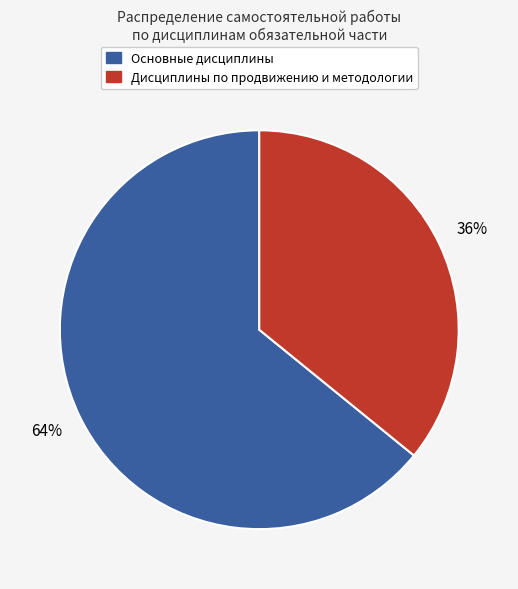

To the nearest percent, what is the difference between the largest and smallest slice percentages?

28%